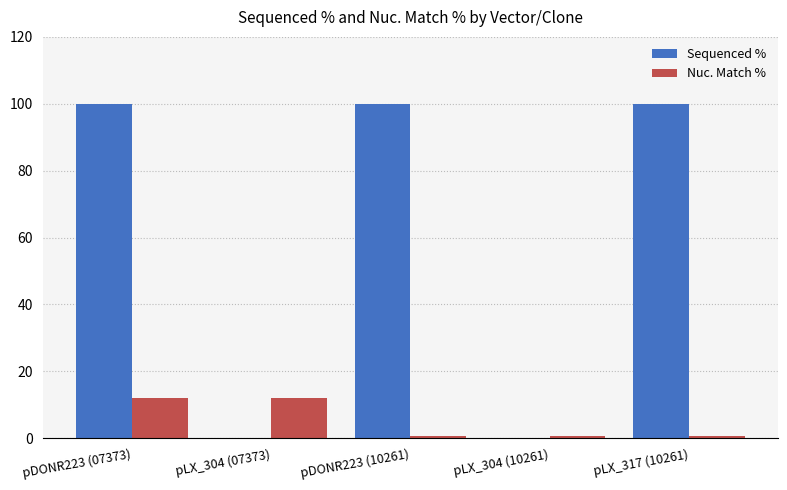

The Sequenced % series shows 100.0 at pLX_317 (10261). True or false?

True